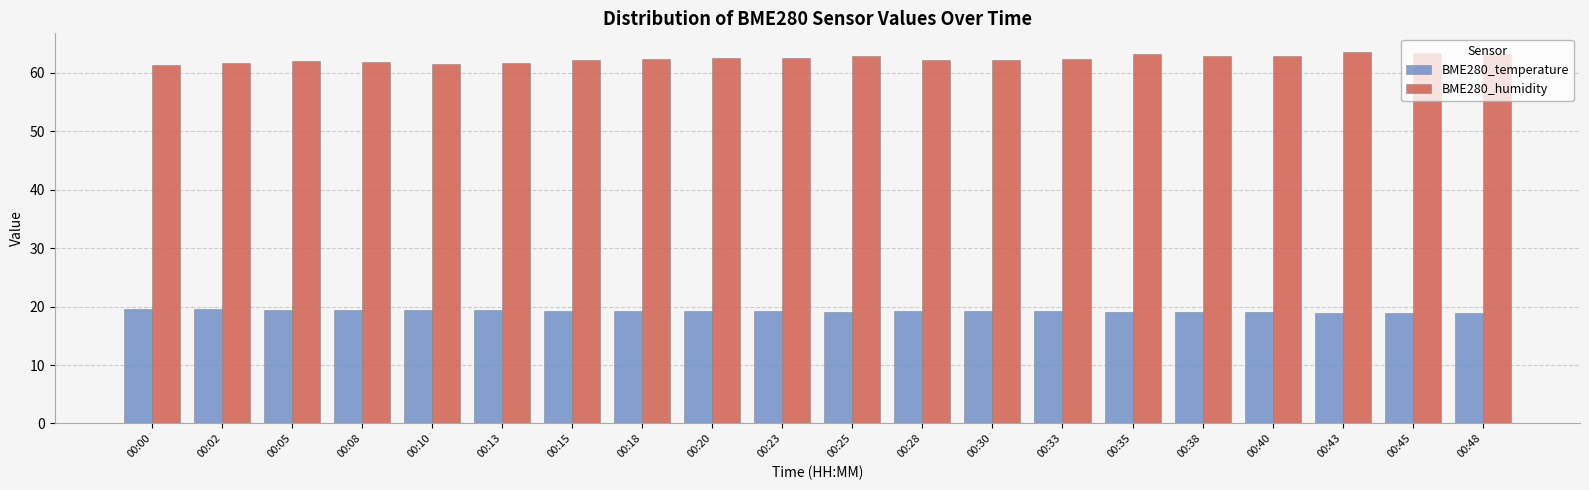

The BME280_temperature series shows 19.3 at 00:15. True or false?

True